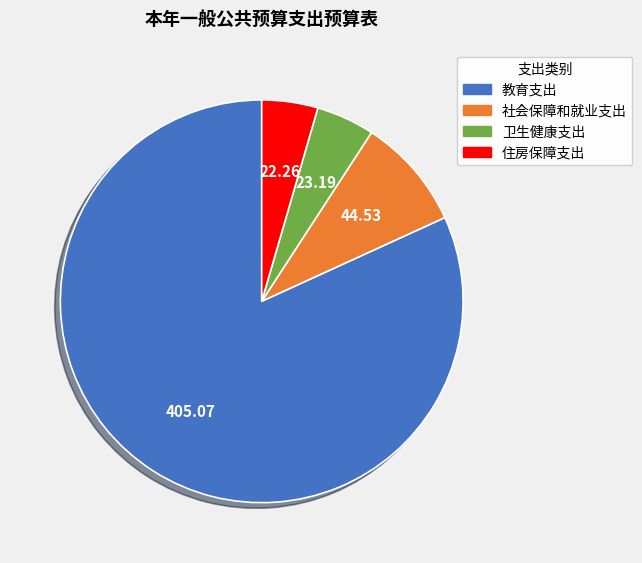

Which slice represents more than half of the pie?

教育支出